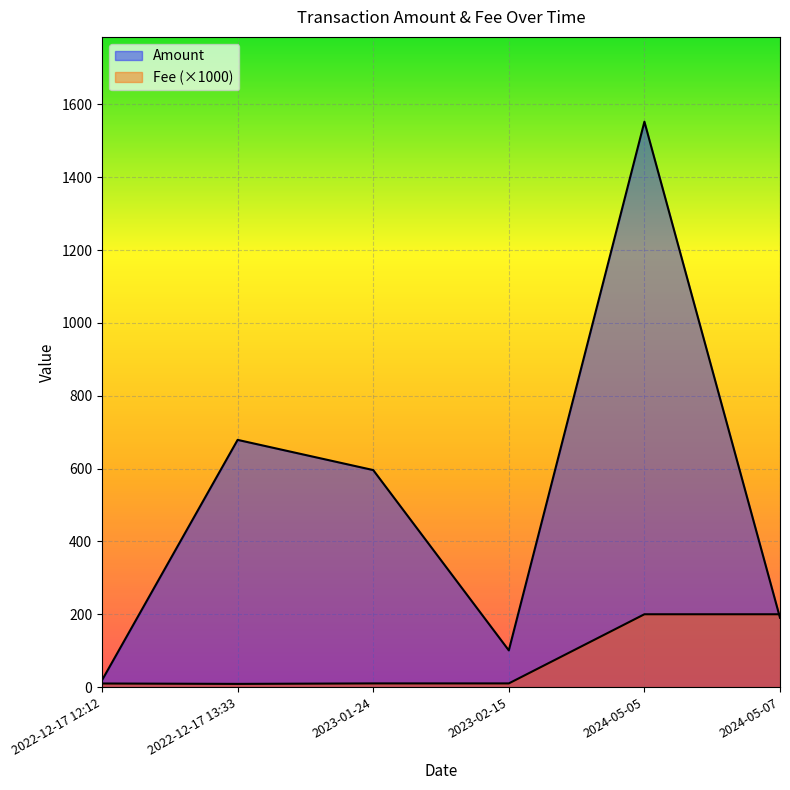

Which label corresponds to the smallest value in the chart?

2022-12-17 13:33